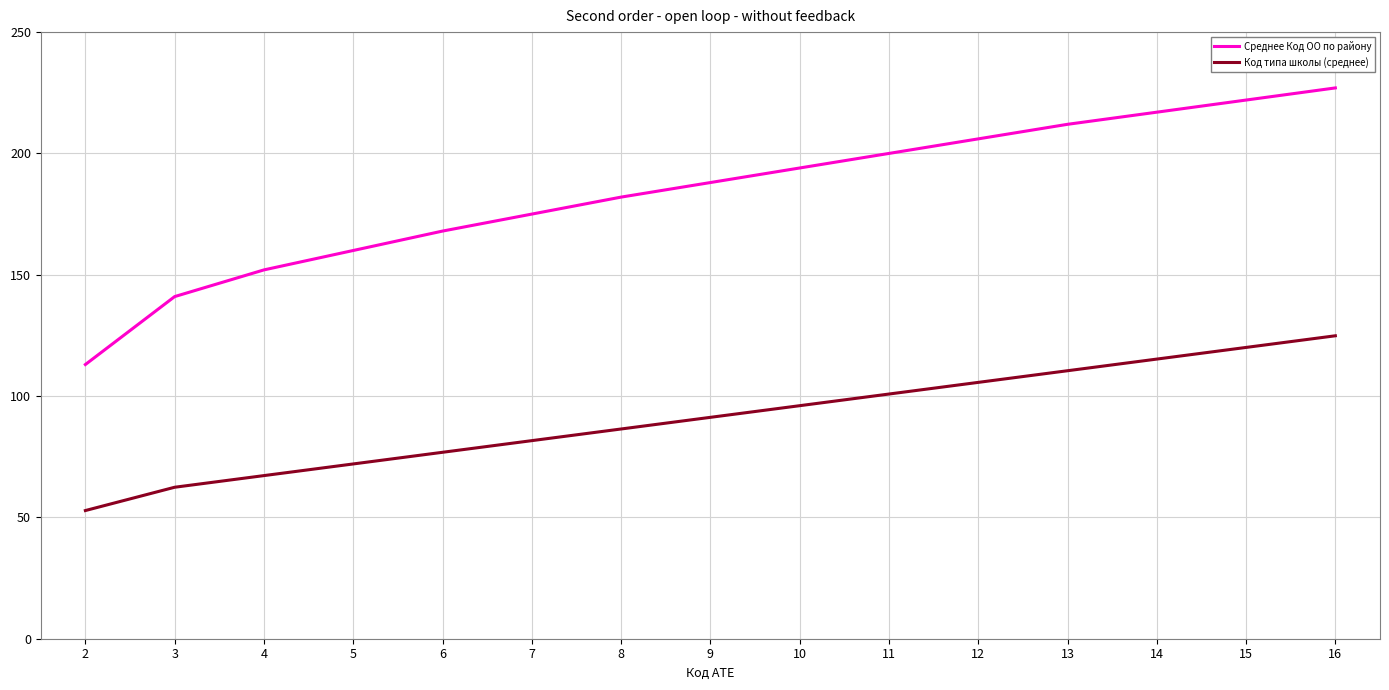

Rank the categories by Код типа школы (среднее) value from highest to lowest.

16, 15, 14, 13, 12, 11, 10, 9, 8, 7, 6, 5, 4, 3, 2